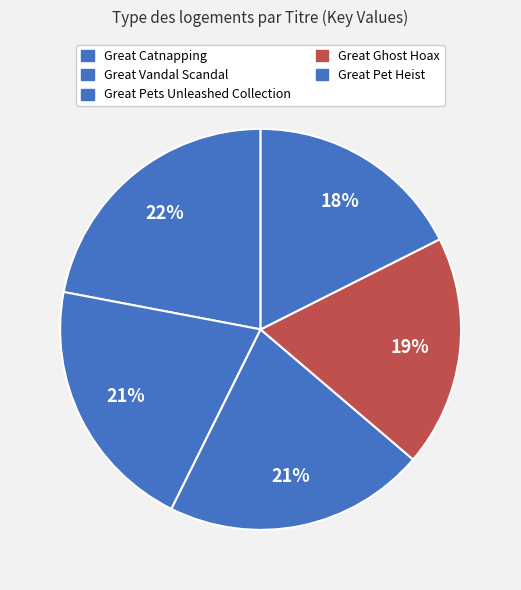

How many slices are in this pie chart?

5